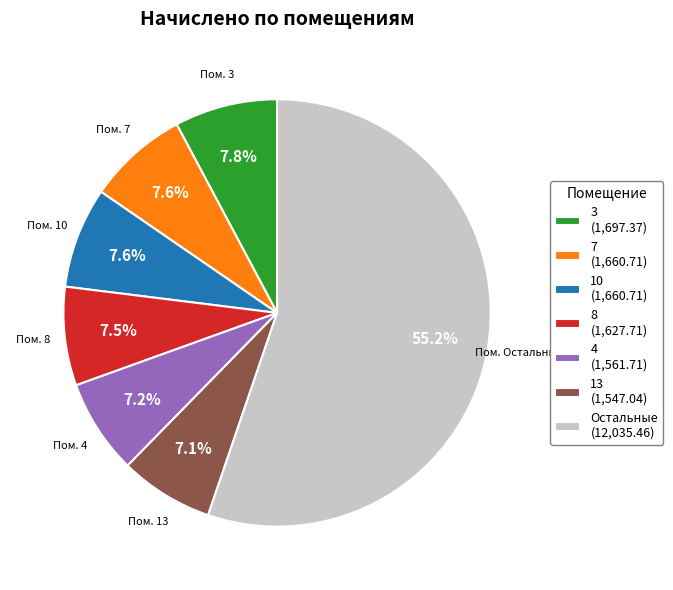

What is the ratio of the value at 8 (1,627.71) to the value at 10 (1,660.71)?

1.0